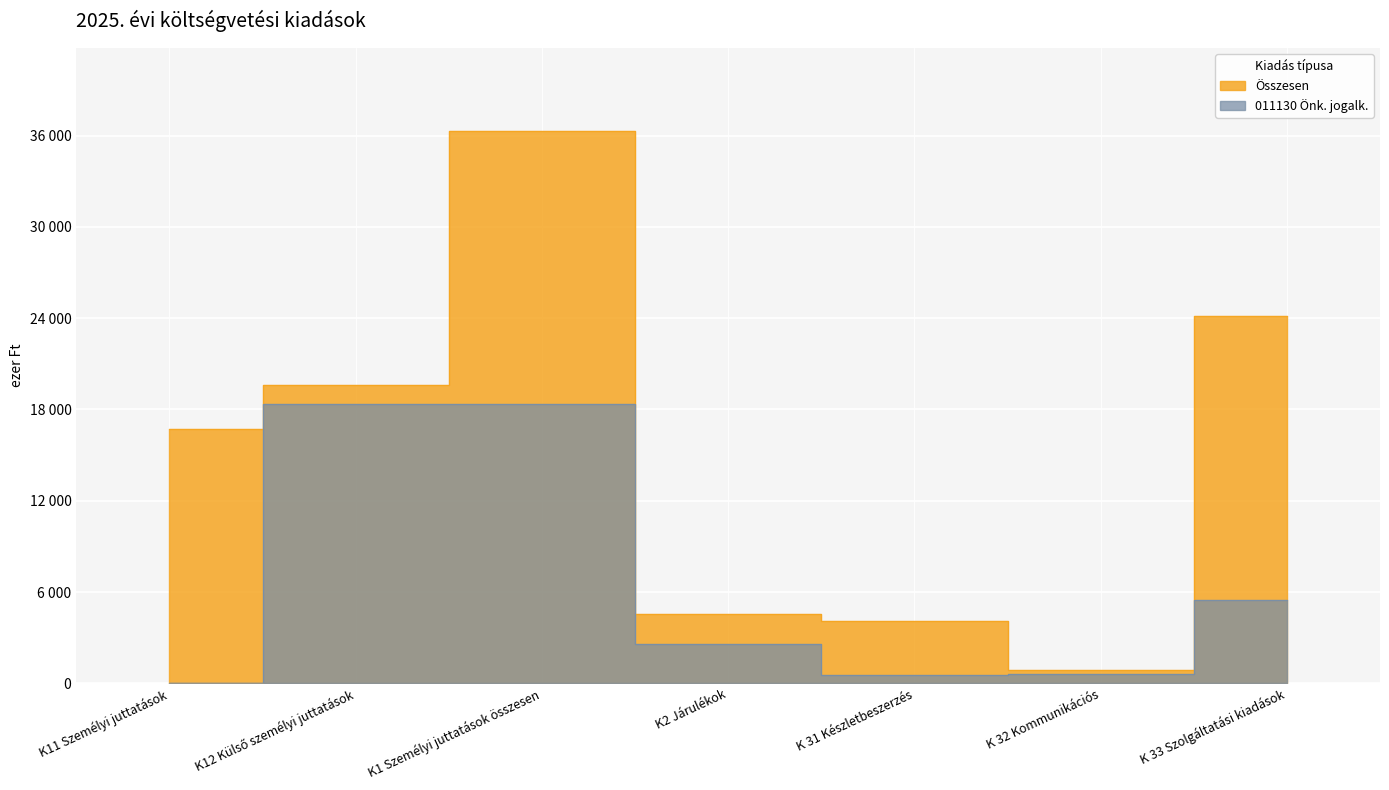

Rank the series by their maximum value, from highest to lowest.

Összesen, 011130 Önk. jogalk.